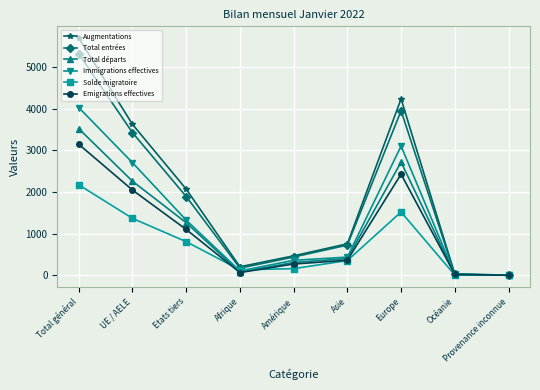

What are all the series names shown in the legend?

Augmentations, Total entrées, Total départs, Immigrations effectives, Solde migratoire, Emigrations effectives